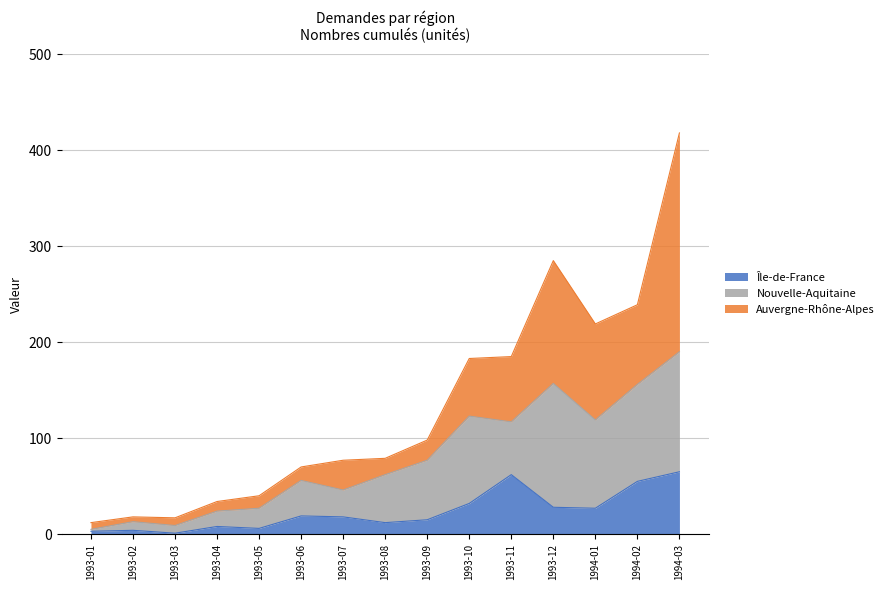

Reading left to right, transcribe all the data shown in this chart.

Île-de-France: 3	4	1	8	6	19	18	12	15	32	62	28	27	55	65
Nouvelle-Aquitaine: 2	9	8	16	21	37	28	50	62	91	55	129	92	101	125
Auvergne-Rhône-Alpes: 7	5	8	10	13	14	31	17	21	60	68	128	100	83	228